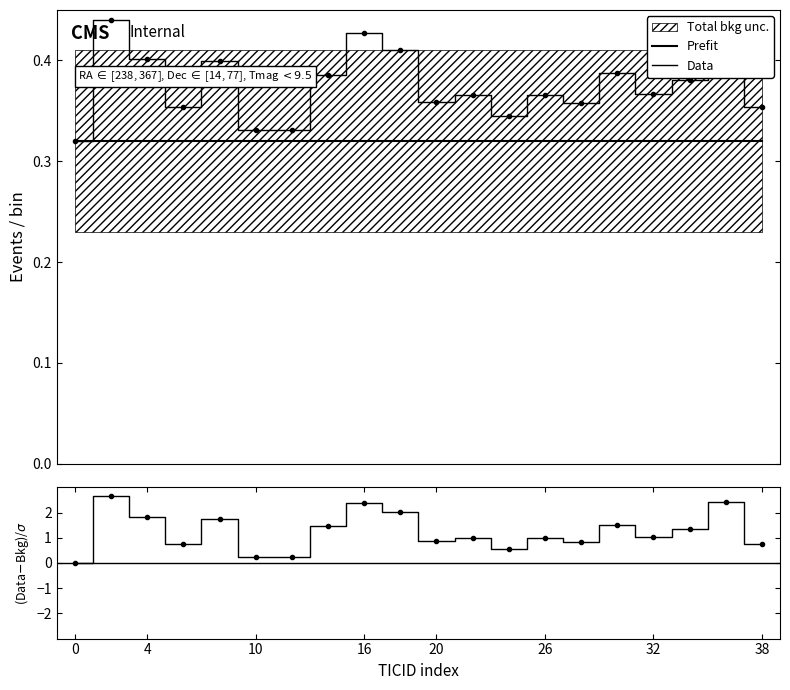

What is the sum of the Prefit values at 11 and 38?

0.6